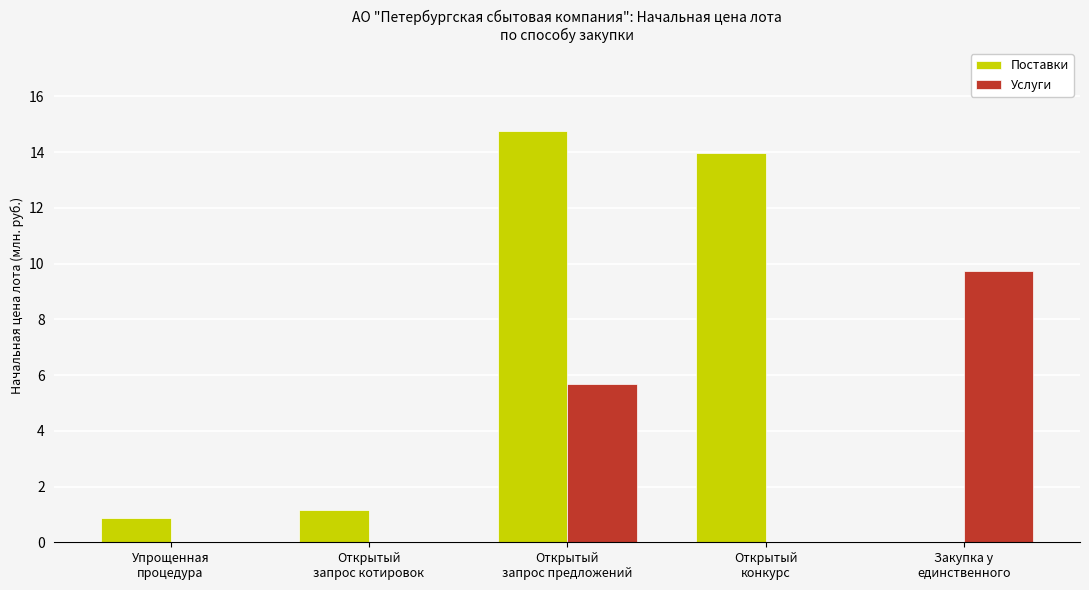

Are the bars grouped side by side (vs. stacked)?

Yes